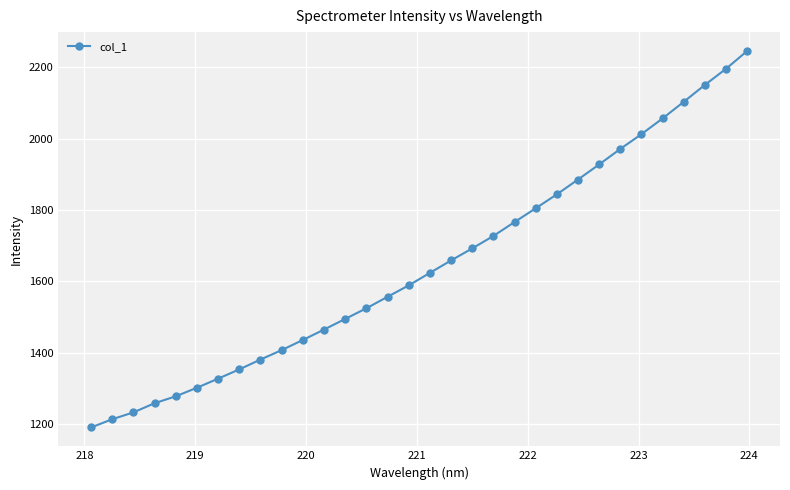

How many lines are shown in the chart?

1